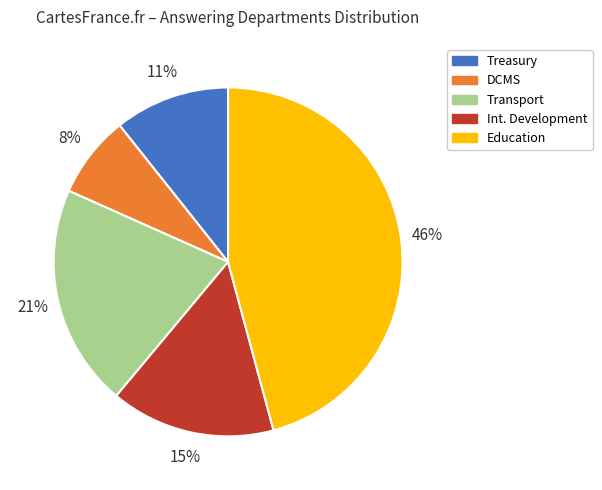

Do Treasury and Transport together represent more than half of the pie?

No